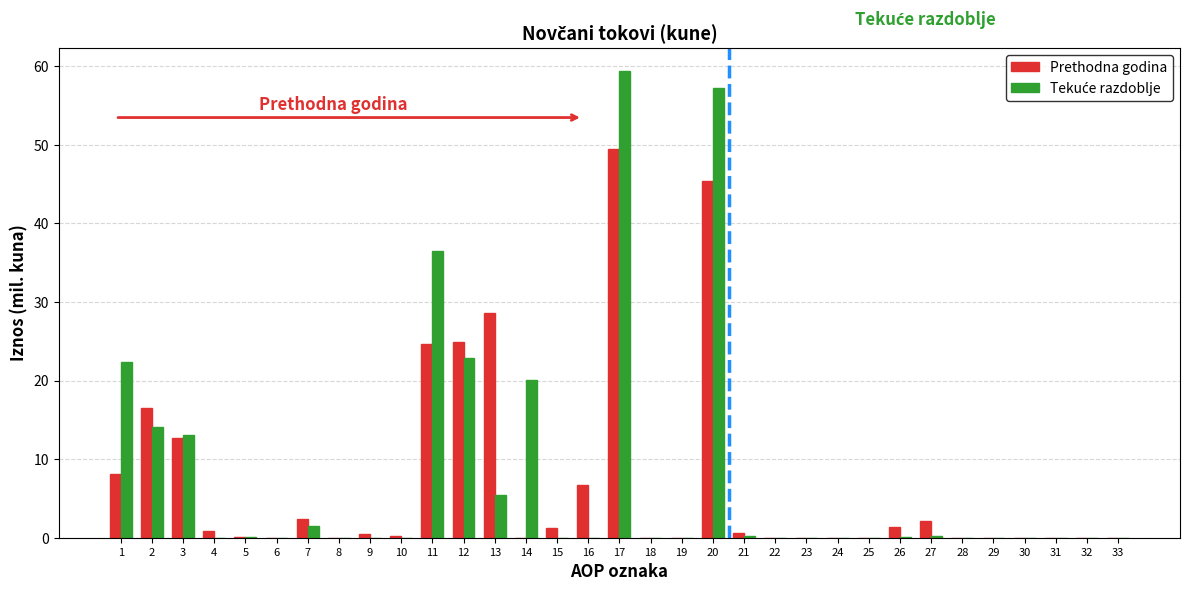

At which category is the sum across all series the highest?

17